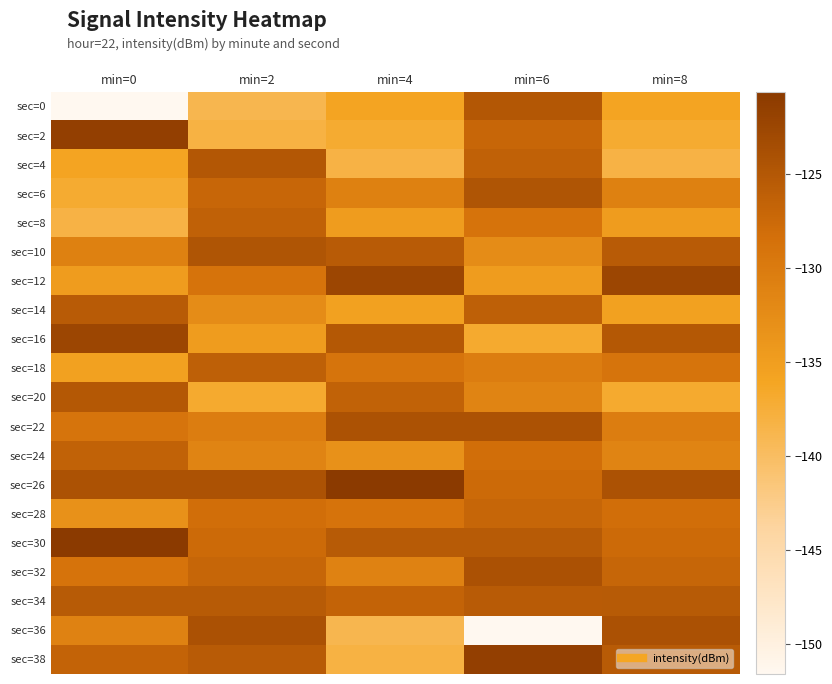

Reading left to right, list all the values displayed in this chart.

sec=0: min=0=-151.6	min=2=-138.8	min=4=-135.9	min=6=-124.9	min=8=-135.9
sec=2: min=0=-121.5	min=2=-138.1	min=4=-137.0	min=6=-127.1	min=8=-137.0
sec=4: min=0=-135.9	min=2=-124.9	min=4=-138.2	min=6=-126.4	min=8=-138.2
sec=6: min=0=-137.0	min=2=-127.1	min=4=-130.9	min=6=-124.6	min=8=-130.9
sec=8: min=0=-138.2	min=2=-126.4	min=4=-134.7	min=6=-128.9	min=8=-134.7
sec=10: min=0=-130.9	min=2=-124.6	min=4=-125.5	min=6=-132.5	min=8=-125.5
sec=12: min=0=-134.7	min=2=-128.9	min=4=-122.5	min=6=-134.7	min=8=-122.5
sec=14: min=0=-125.5	min=2=-132.5	min=4=-135.4	min=6=-126.1	min=8=-135.4
sec=16: min=0=-122.5	min=2=-134.7	min=4=-125.1	min=6=-136.9	min=8=-125.1
sec=18: min=0=-135.4	min=2=-126.1	min=4=-129.0	min=6=-130.4	min=8=-129.0
sec=20: min=0=-125.1	min=2=-136.9	min=4=-126.5	min=6=-131.3	min=8=-136.9
sec=22: min=0=-129.0	min=2=-130.4	min=4=-124.3	min=6=-124.3	min=8=-130.4
sec=24: min=0=-126.5	min=2=-131.3	min=4=-133.1	min=6=-128.2	min=8=-131.3
sec=26: min=0=-124.3	min=2=-124.3	min=4=-120.6	min=6=-127.6	min=8=-124.3
sec=28: min=0=-133.1	min=2=-128.2	min=4=-128.9	min=6=-127.0	min=8=-128.2
sec=30: min=0=-120.6	min=2=-127.6	min=4=-125.4	min=6=-125.4	min=8=-127.6
sec=32: min=0=-128.9	min=2=-127.0	min=4=-131.0	min=6=-124.1	min=8=-127.0
sec=34: min=0=-125.4	min=2=-125.4	min=4=-126.6	min=6=-125.5	min=8=-125.4
sec=36: min=0=-131.0	min=2=-124.1	min=4=-138.8	min=6=-151.6	min=8=-124.1
sec=38: min=0=-126.6	min=2=-125.5	min=4=-138.1	min=6=-121.5	min=8=-125.5